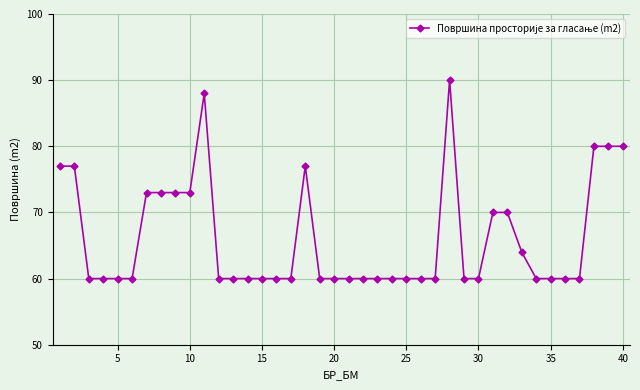

What is the sum of all values?

2645